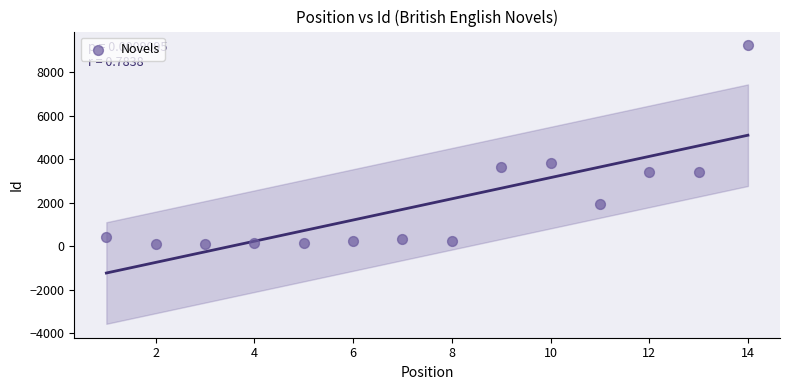

What Y value in the scatter plot is closest to 4665?

3838